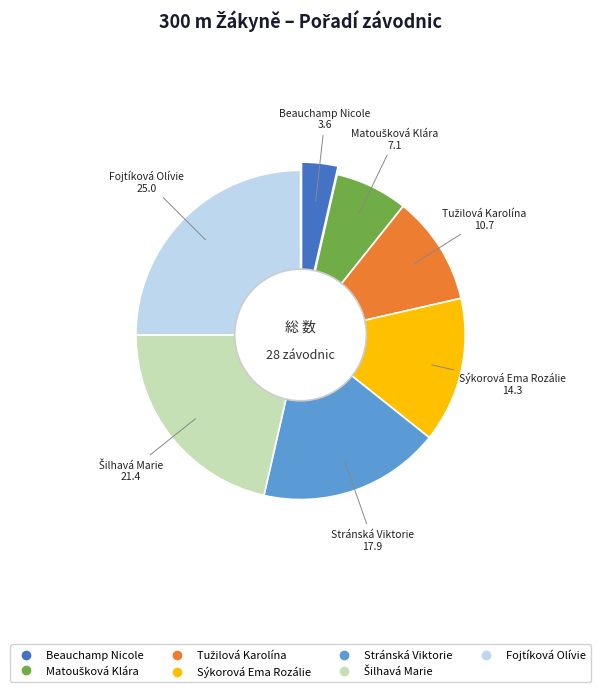

To the nearest percent, what is the difference between the Beauchamp Nicole and Matoušková Klára slice percentages?

4%